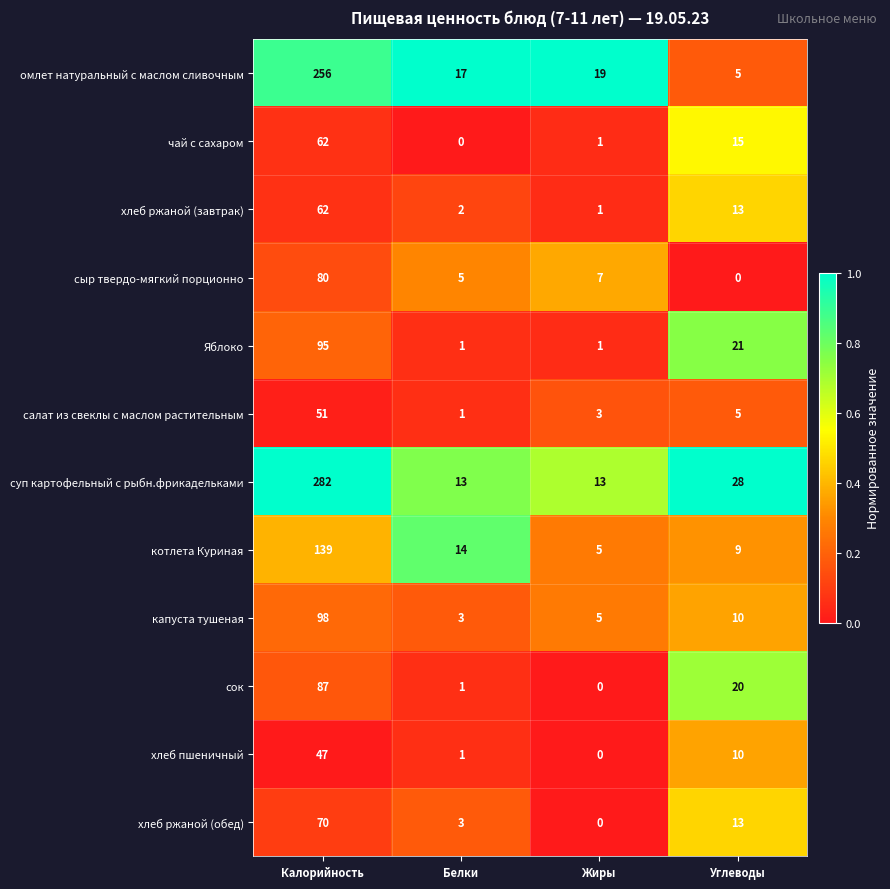

Is it true that салат из свеклы с маслом растительным equals 51 at Калорийность?

True